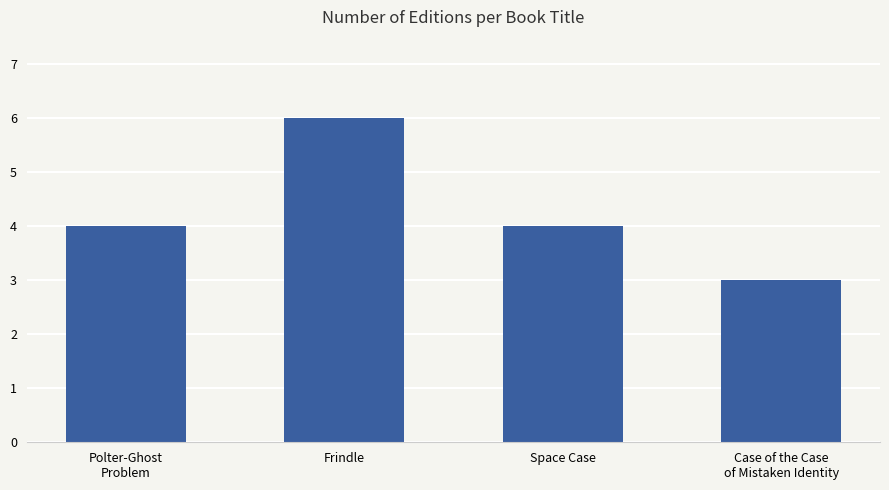

What is the average value?

4